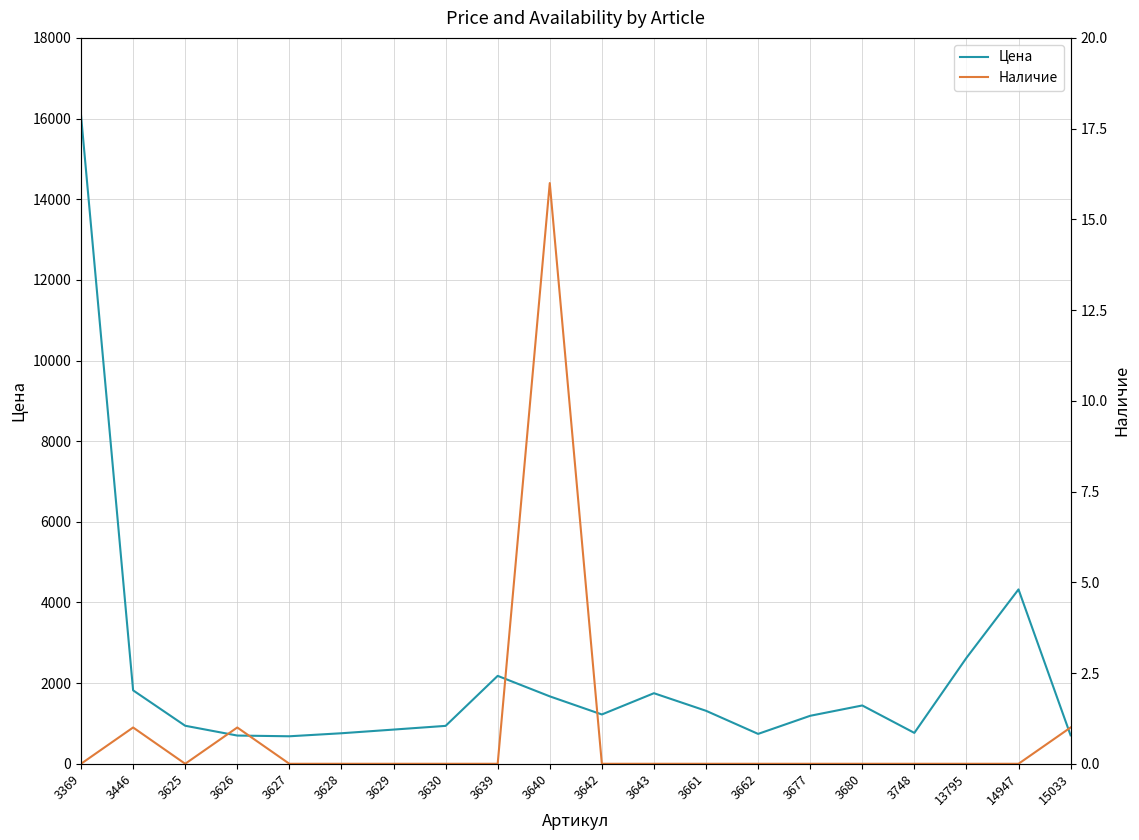

What is the difference between the maximum and minimum values in the Наличие series?

16